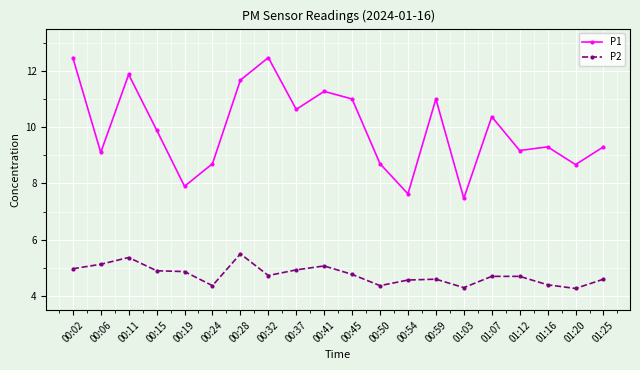

At which category does P1 reach its first local valley?

00:06